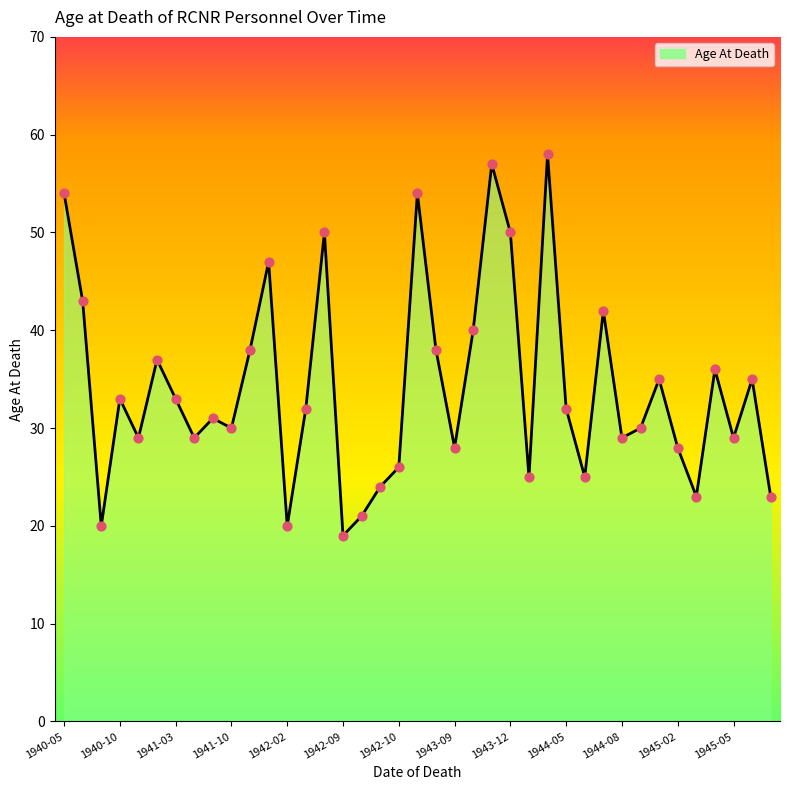

What is the greatest value displayed?

58